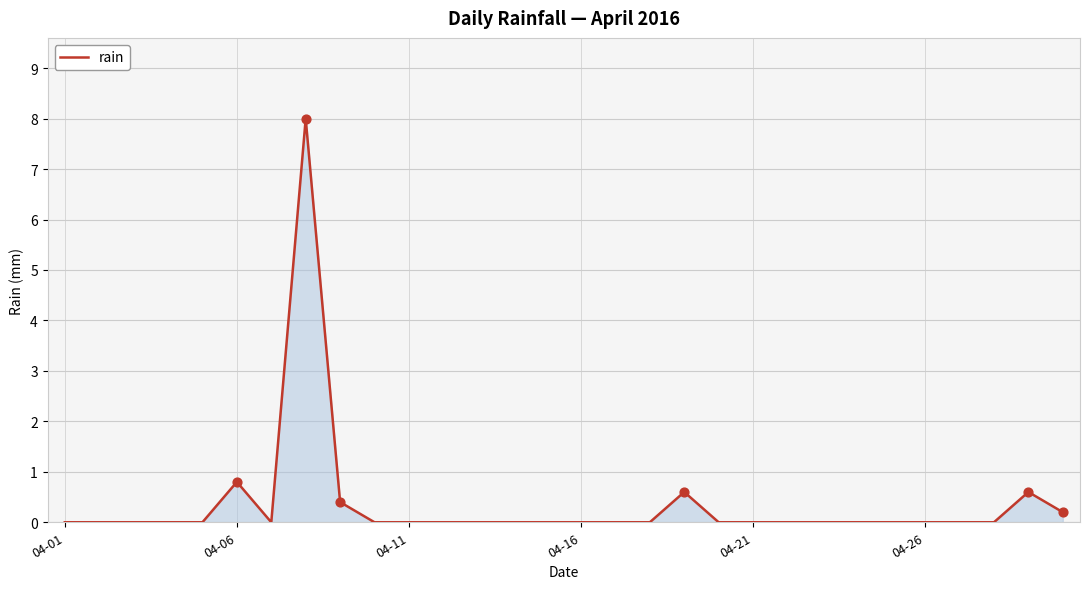

Is this an area chart (filled region under the line)?

Yes